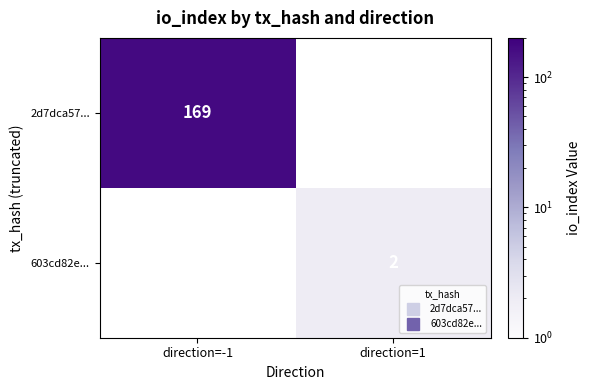

Is the value of 603cd82e... at direction=1 greater than the value of 2d7dca57... at direction=-1?

No